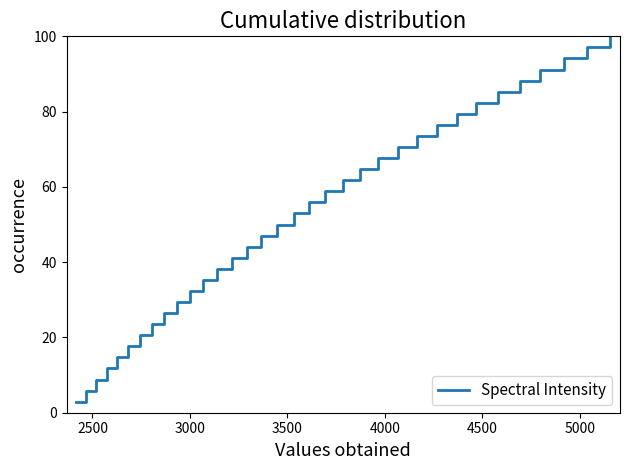

What is the greatest value displayed?

100.0